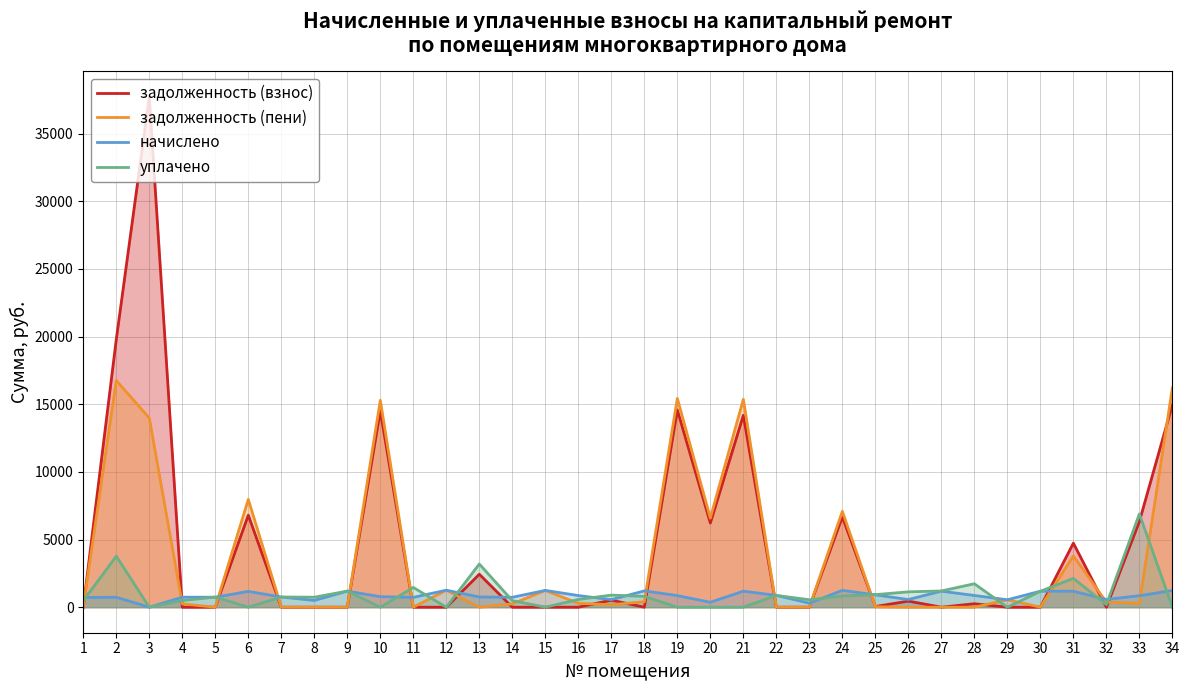

What is the sum of the уплачено values at 17 and 21?

893.0